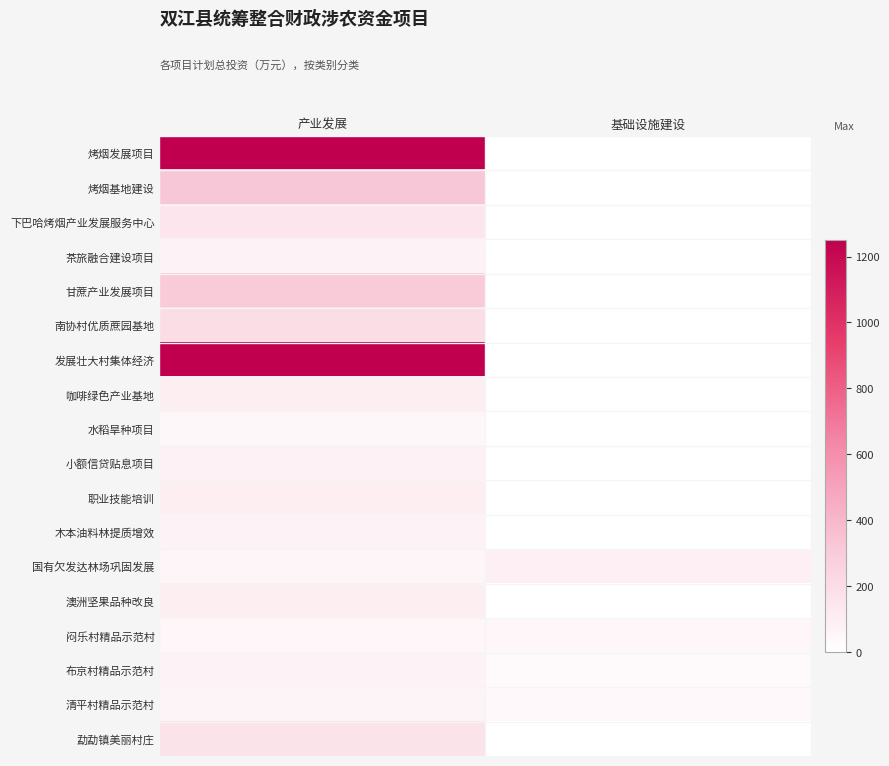

At which category is the sum across all series the highest?

产业发展